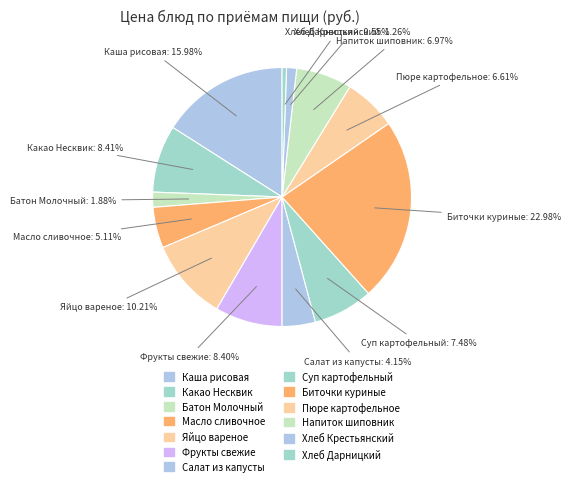

How many segments does this pie chart have?

13